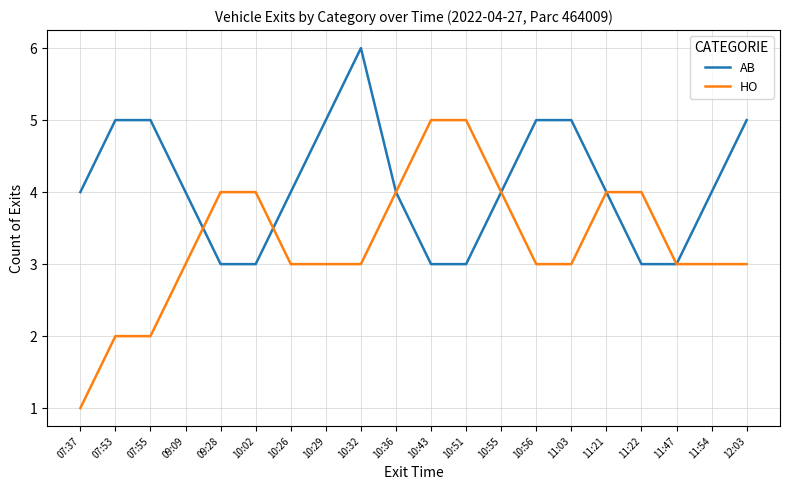

At which category is the sum across all series the highest?

10:32